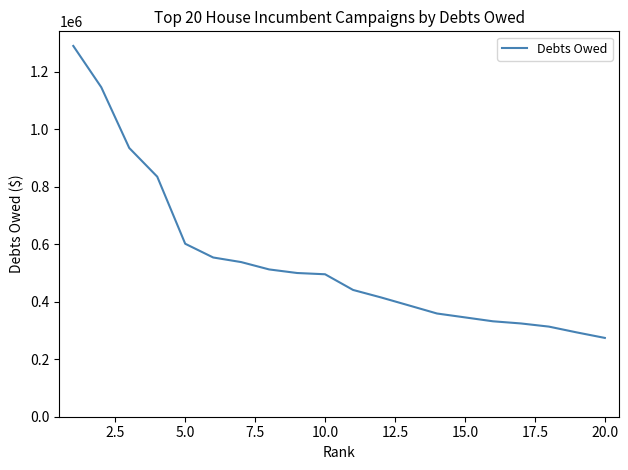

What is the difference between the second highest and minimum values?

872080.2